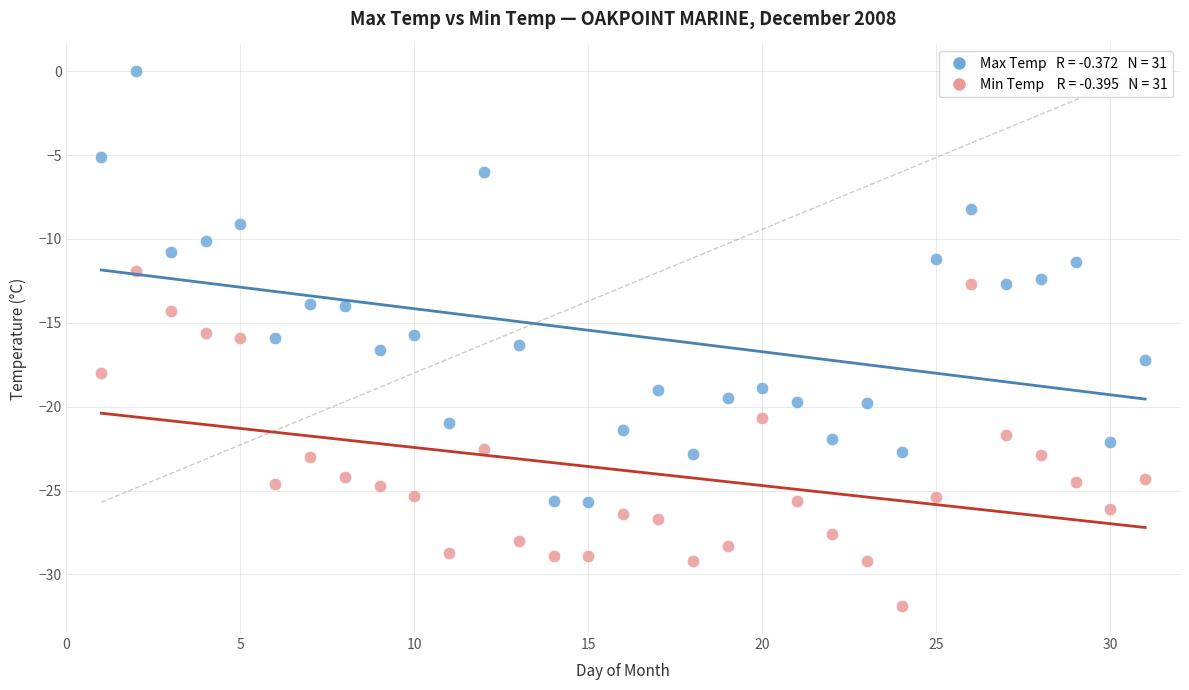

Across all data points, what is the range of X values (max minus min)?

30.0